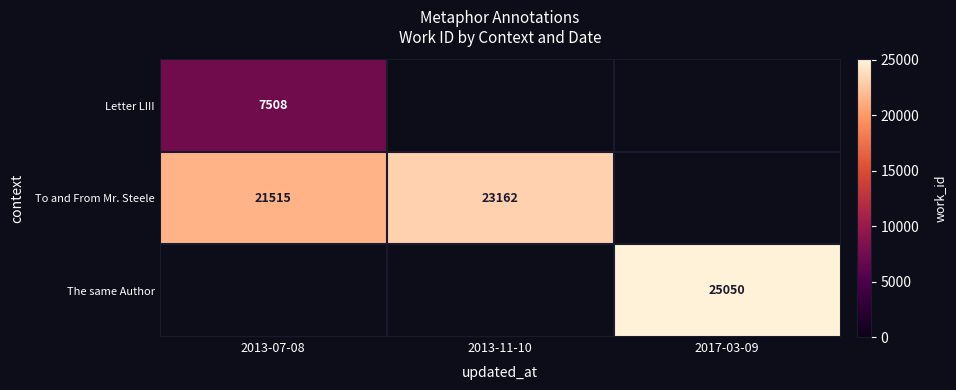

Is the value of To and From Mr. Steele at 2013-07-08 greater than the value of Letter LIII at 2013-07-08?

Yes